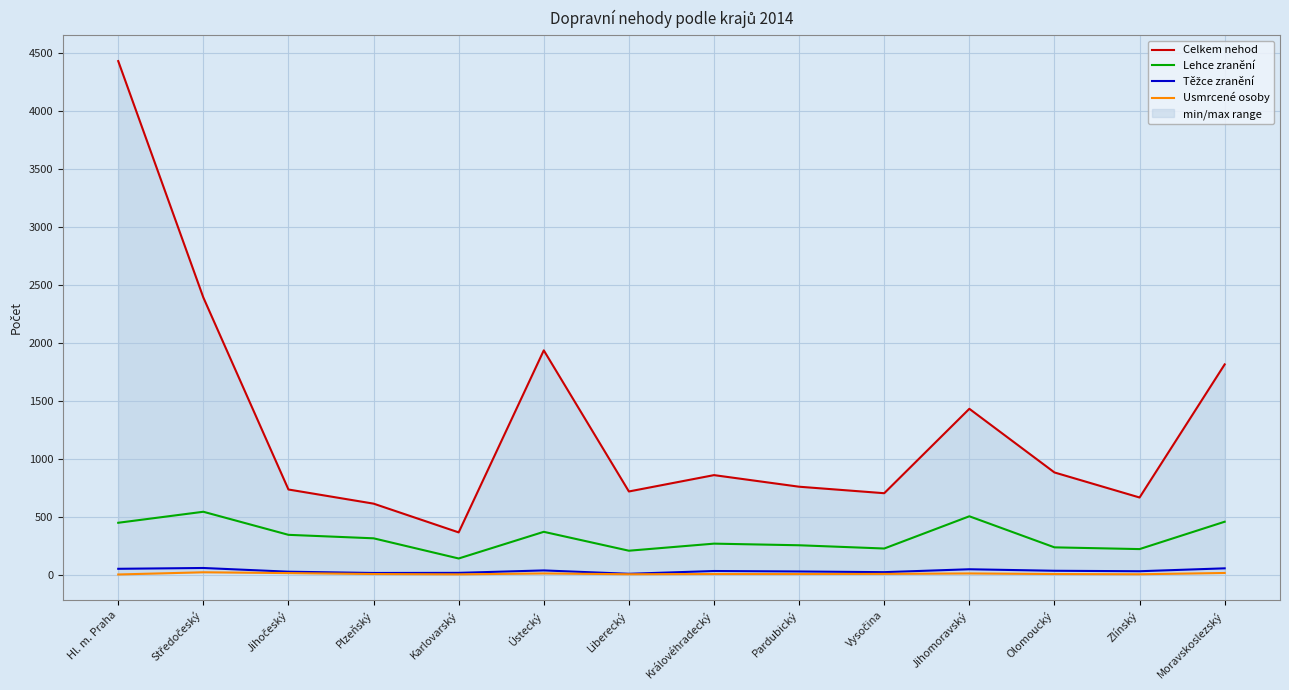

Which series has the widest spread of values?

Celkem nehod